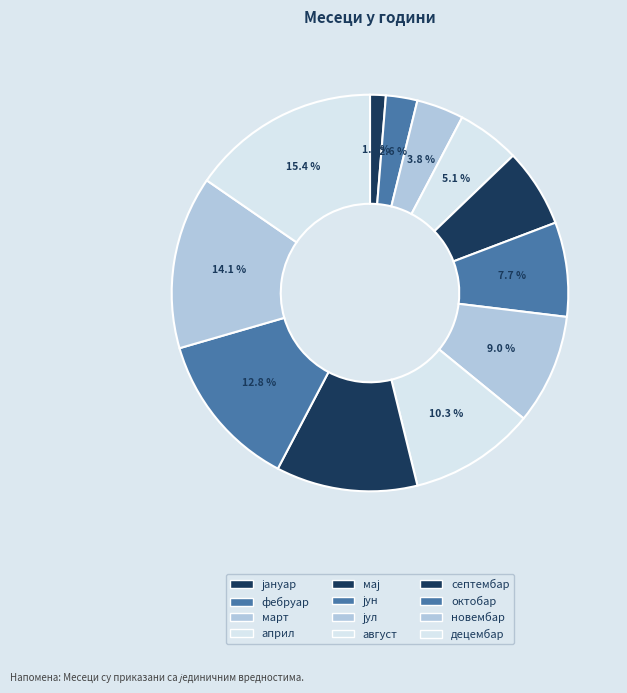

To the nearest percent, what percentage of the pie is април?

5%